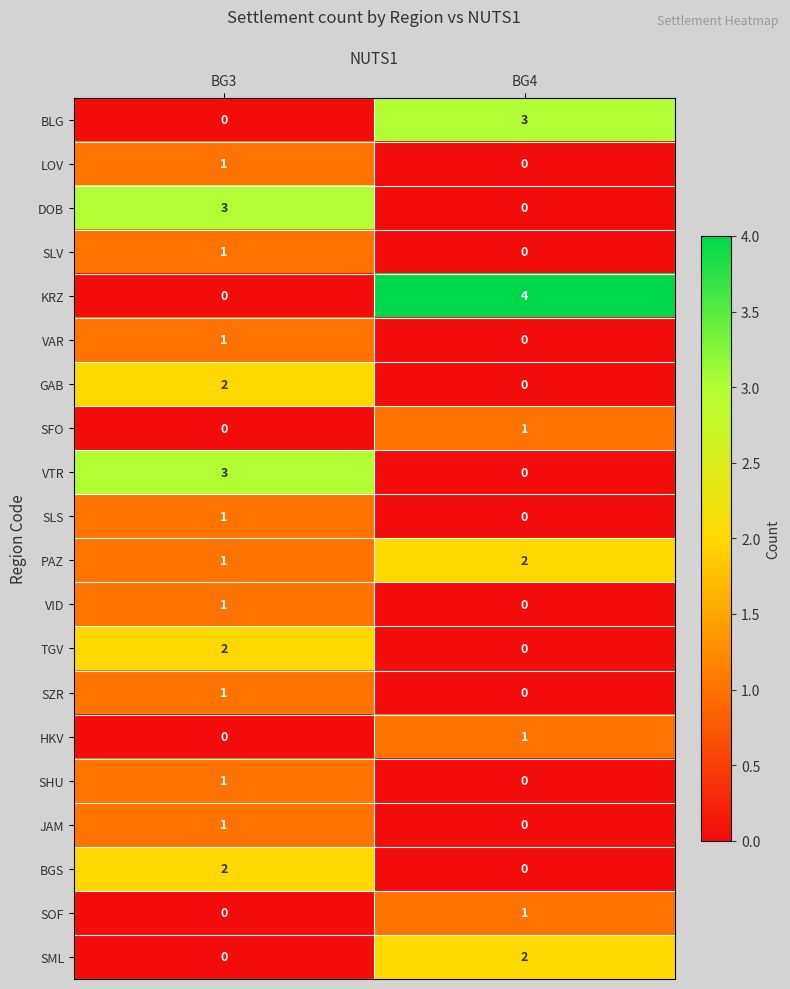

What is the difference between the BLG values at BG4 and BG3?

3